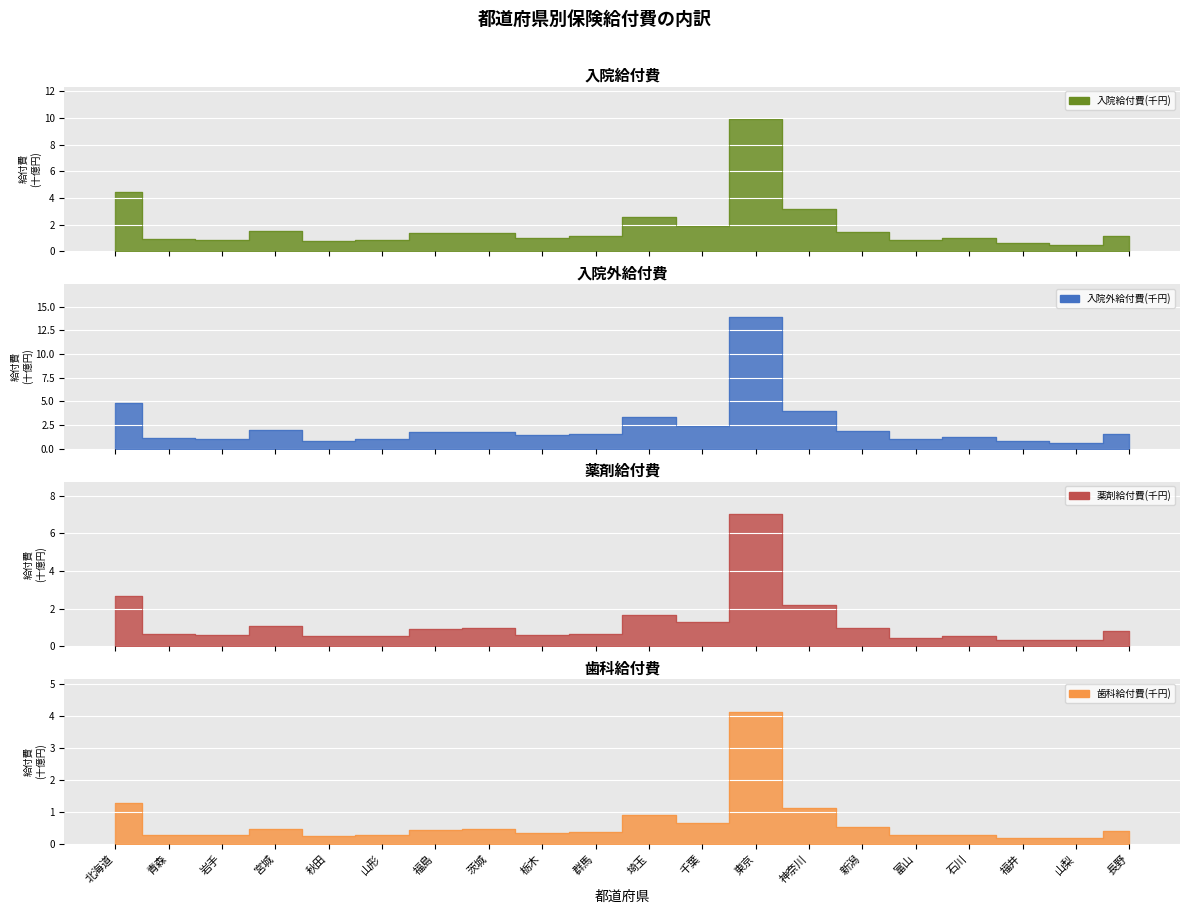

Is it true that 入院外給付費(千円) equals 0.2 at 山梨?

False